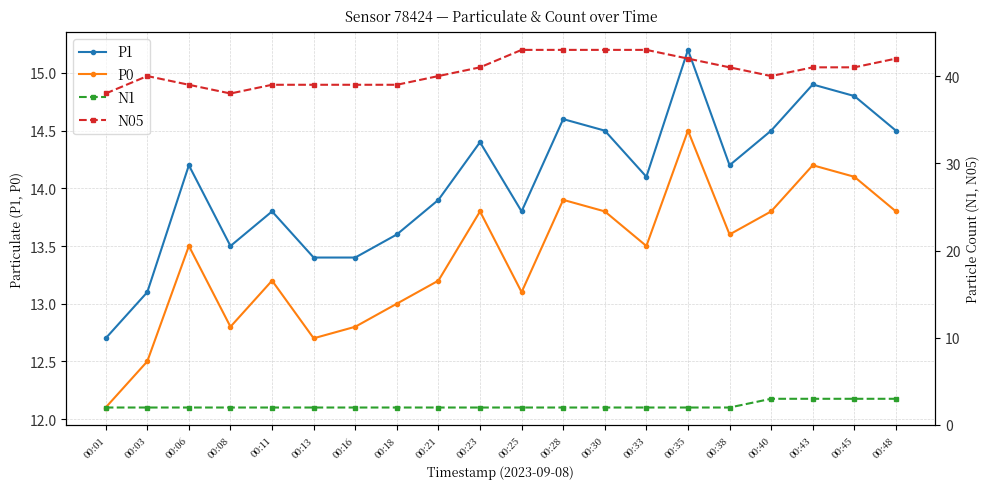

Read the P1 value at 00:40.

14.5